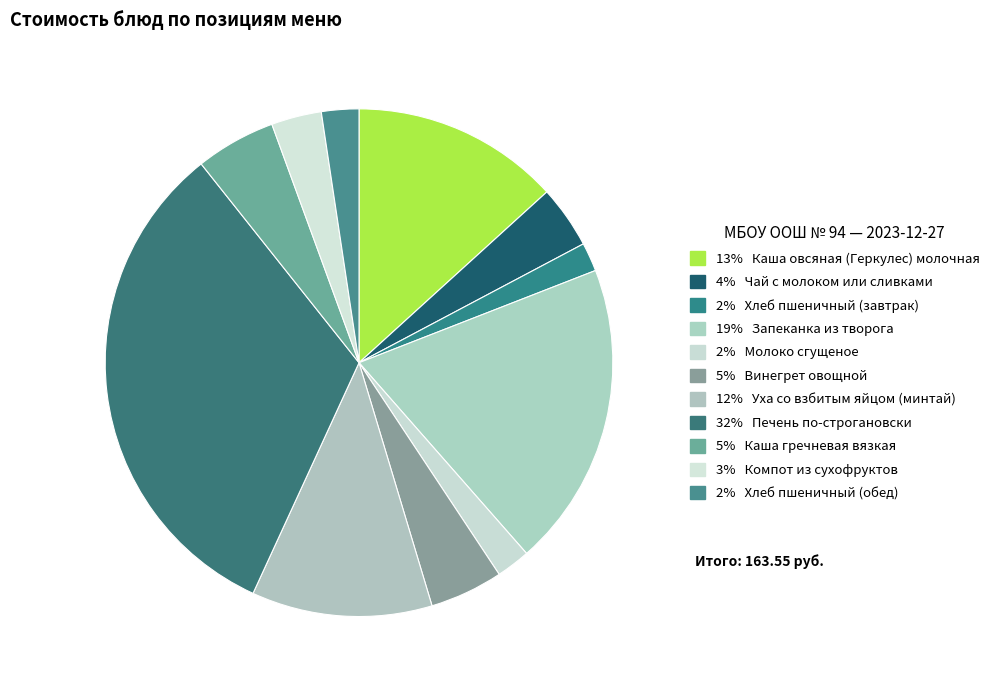

Count the number of slices in the pie.

11